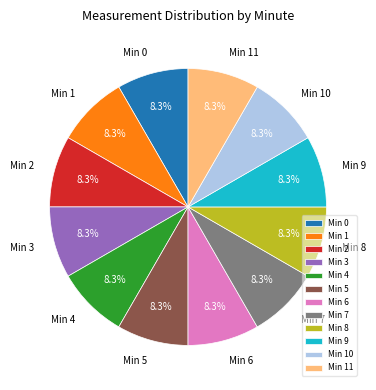

Is there any slice that represents more than half of the pie?

No